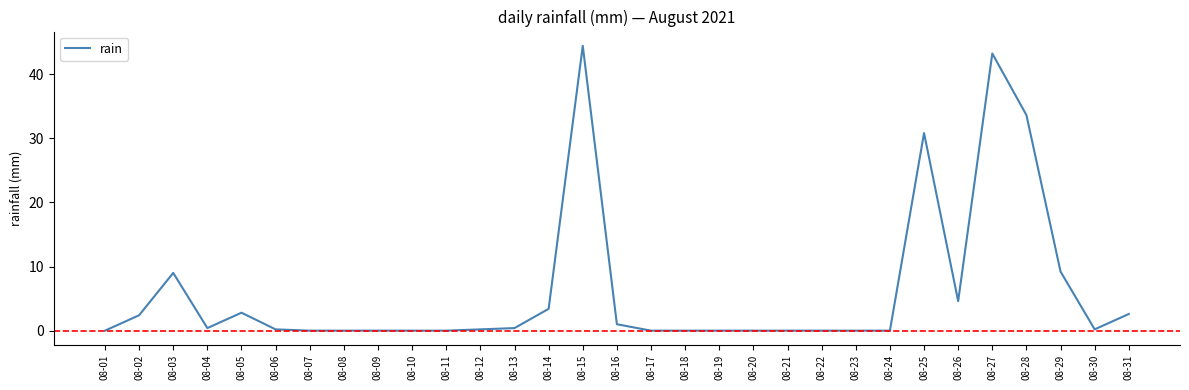

What is the maximum value shown in the chart?

44.4